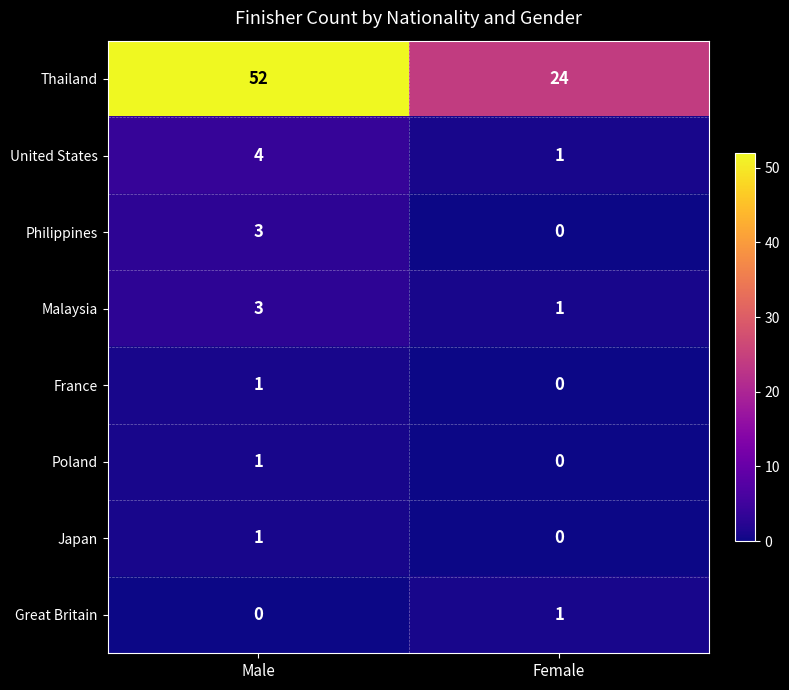

Which series has the largest range (max minus min)?

Thailand